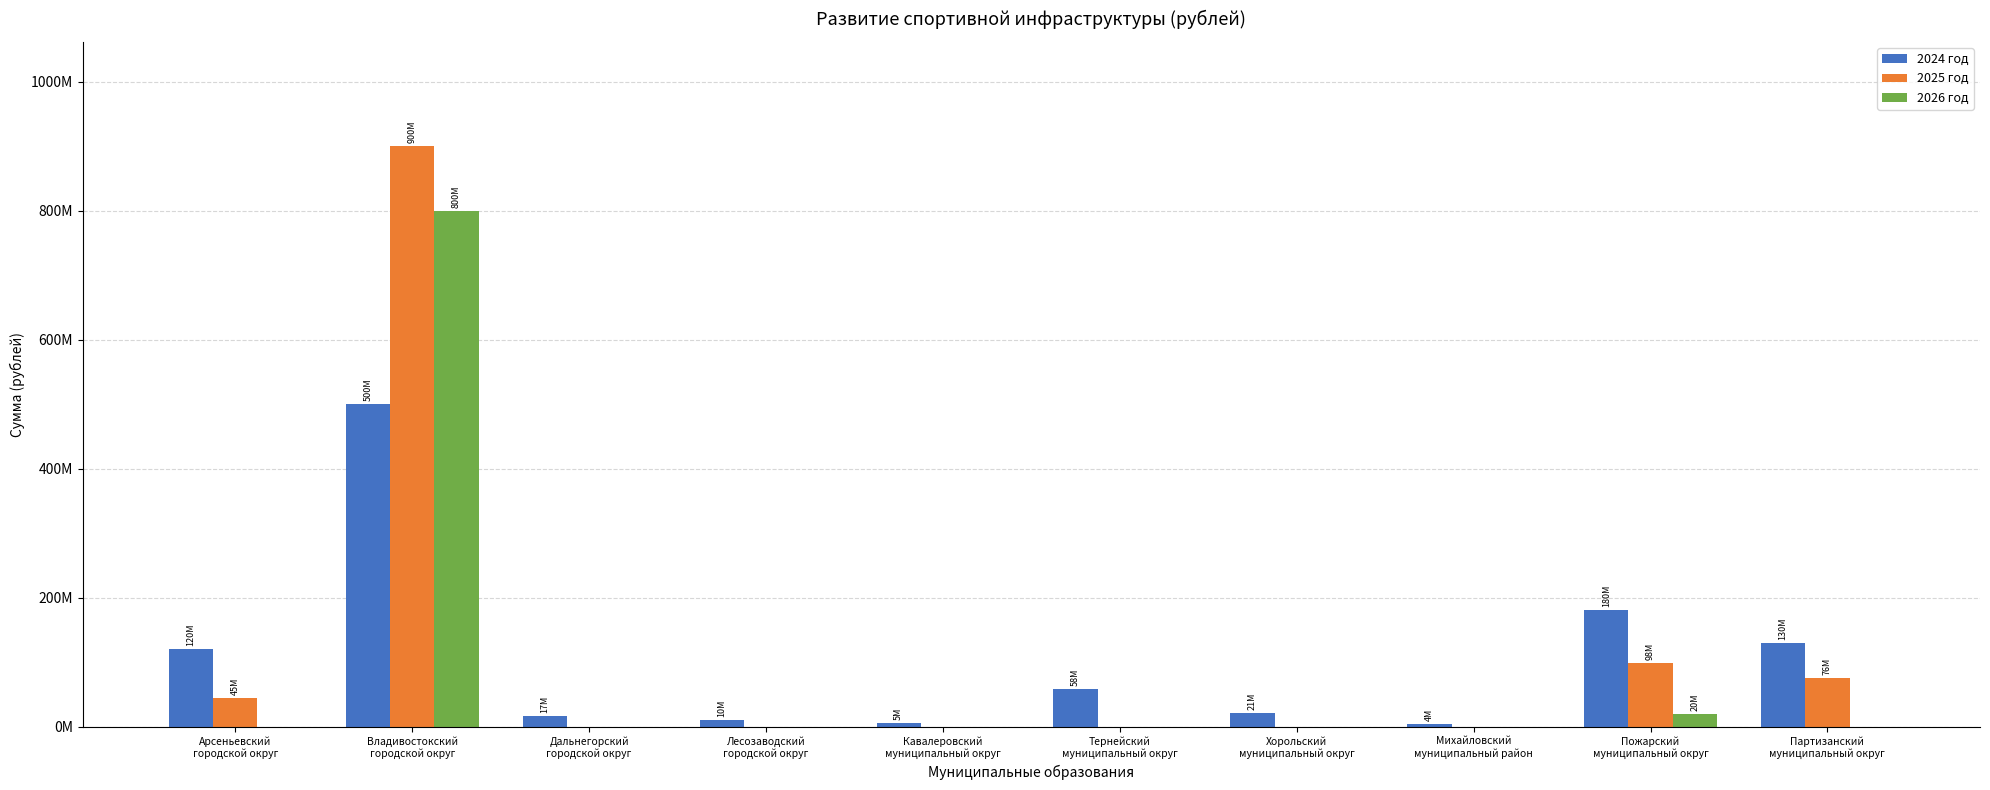

Rank the categories by 2025 год value from highest to lowest.

Владивостокский
городской округ, Пожарский
муниципальный округ, Партизанский
муниципальный округ, Арсеньевский
городской округ, Дальнегорский
городской округ, Лесозаводский
городской округ, Кавалеровский
муниципальный округ, Тернейский
муниципальный округ, Хорольский
муниципальный округ, Михайловский
муниципальный район